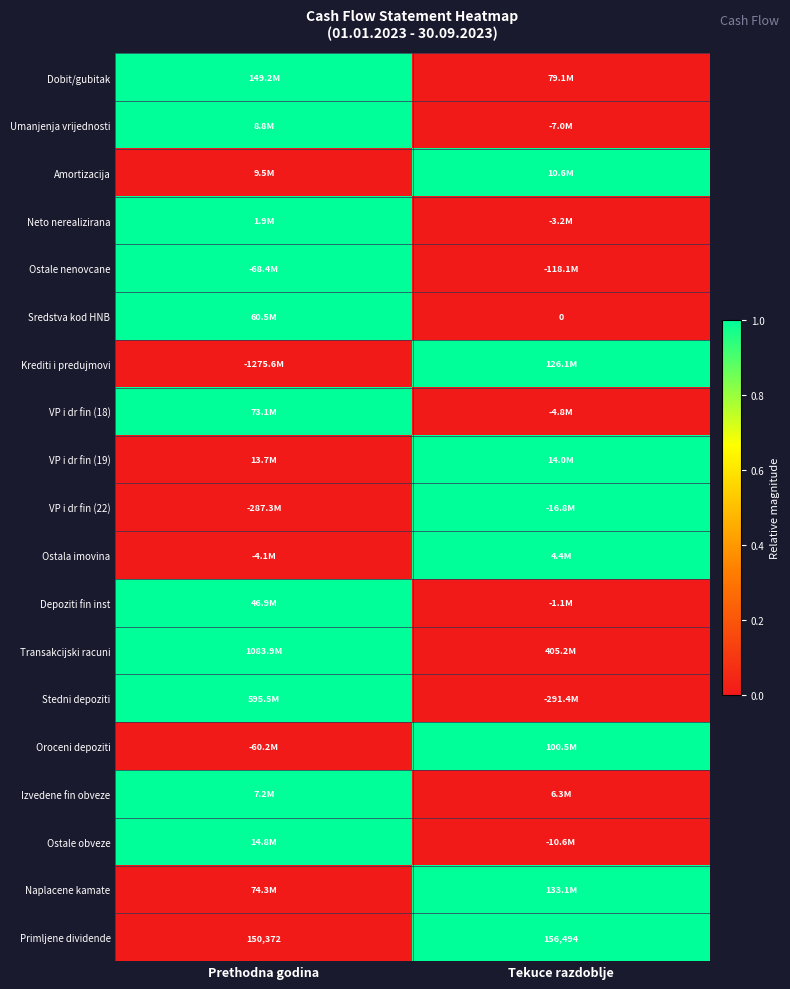

Rank the series at Tekuce razdoblje from highest to lowest value.

Amortizacija, Krediti i predujmovi, VP i dr fin (19), VP i dr fin (22), Ostala imovina, Oroceni depoziti, Naplacene kamate, Primljene dividende, Dobit/gubitak, Umanjenja vrijednosti, Neto nerealizirana, Ostale nenovcane, Sredstva kod HNB, VP i dr fin (18), Depoziti fin inst, Transakcijski racuni, Stedni depoziti, Izvedene fin obveze, Ostale obveze